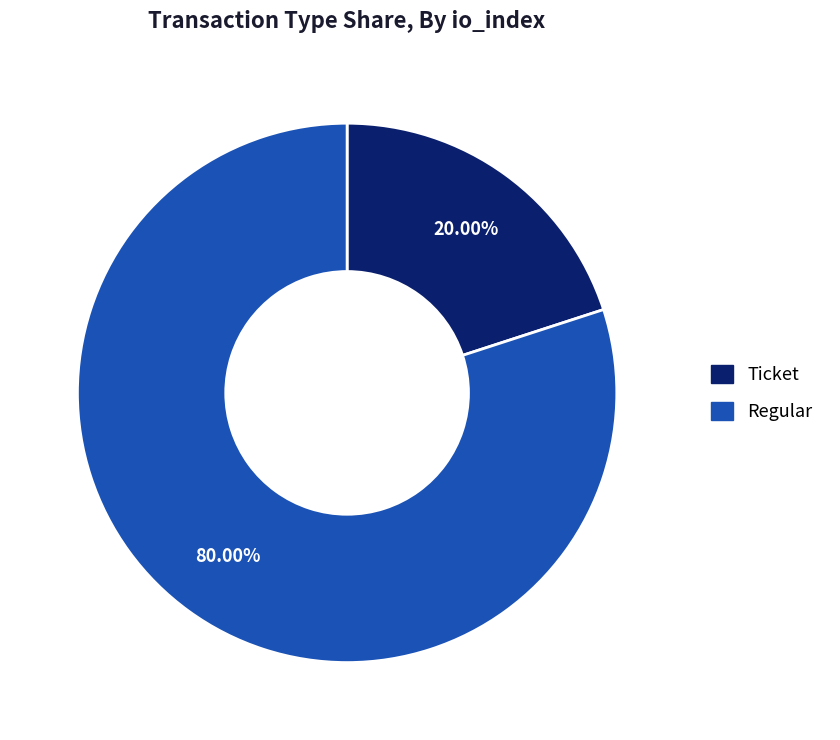

What percentage is the Regular slice, to the nearest percent?

80%